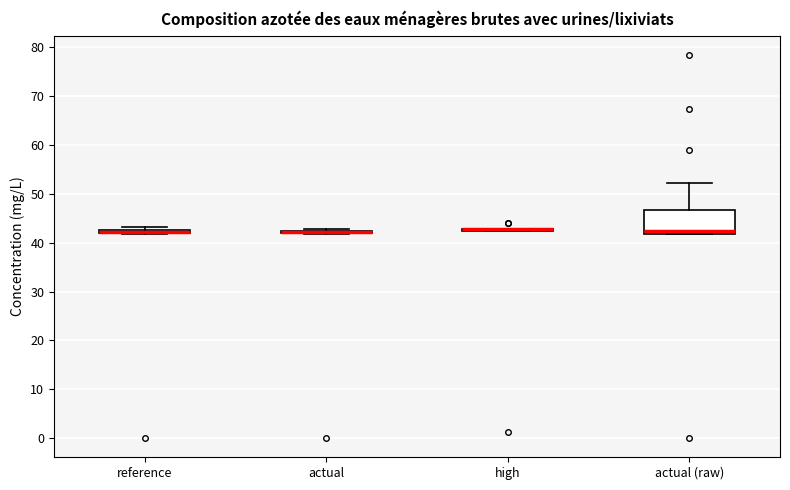

Where is the lower edge of the box for reference on the y-axis? The values are not printed on the chart, so give them approximately, as read against the axis.

42